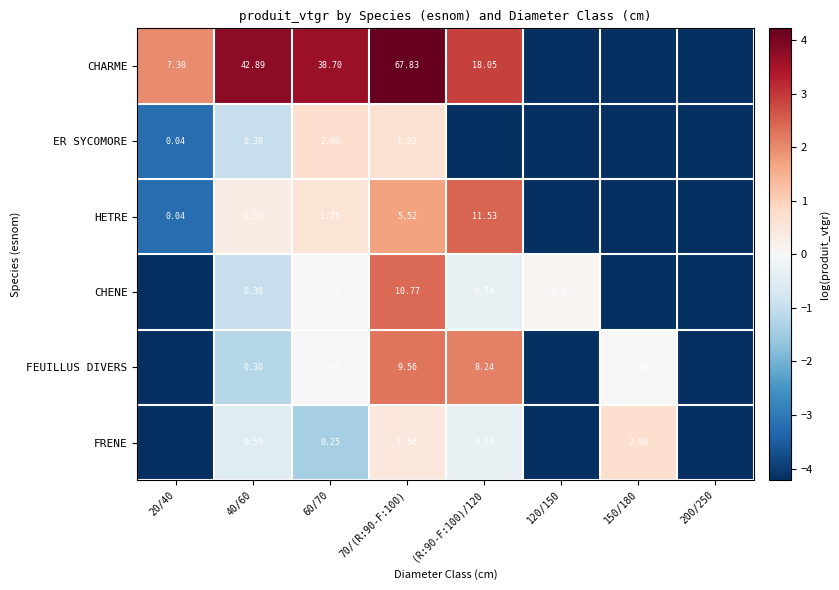

Which series changed the most between 40/60 and 70/(R:90-F:100)?

CHARME